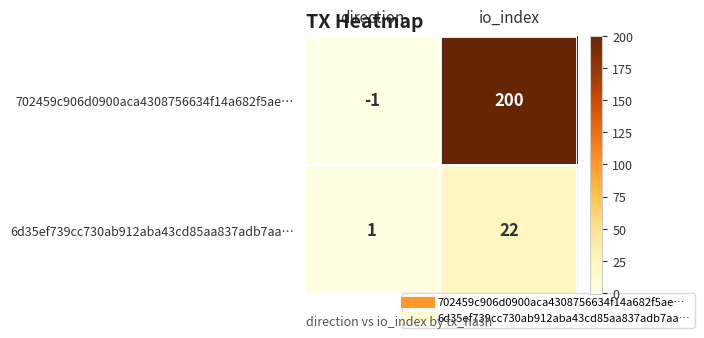

Which series has the largest range (max minus min)?

702459c906d0900aca4308756634f14a682f5ae…